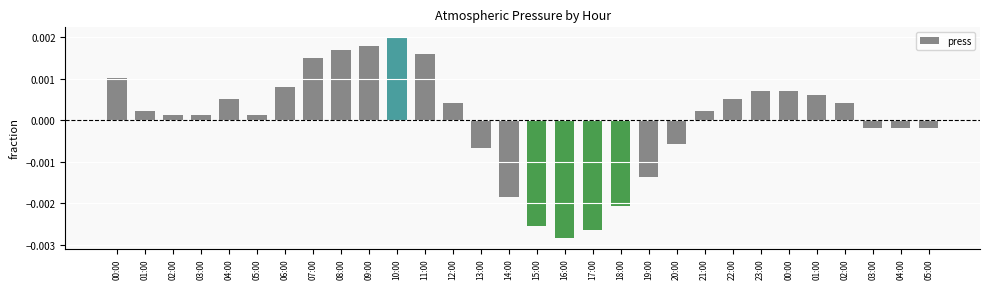

Rank the categories by value from highest to lowest.

10:00, 09:00, 08:00, 11:00, 07:00, 00:00, 06:00, 23:00, 00:00, 01:00, 04:00, 22:00, 12:00, 02:00, 01:00, 21:00, 02:00, 03:00, 05:00, 03:00, 04:00, 05:00, 20:00, 13:00, 19:00, 14:00, 18:00, 15:00, 17:00, 16:00